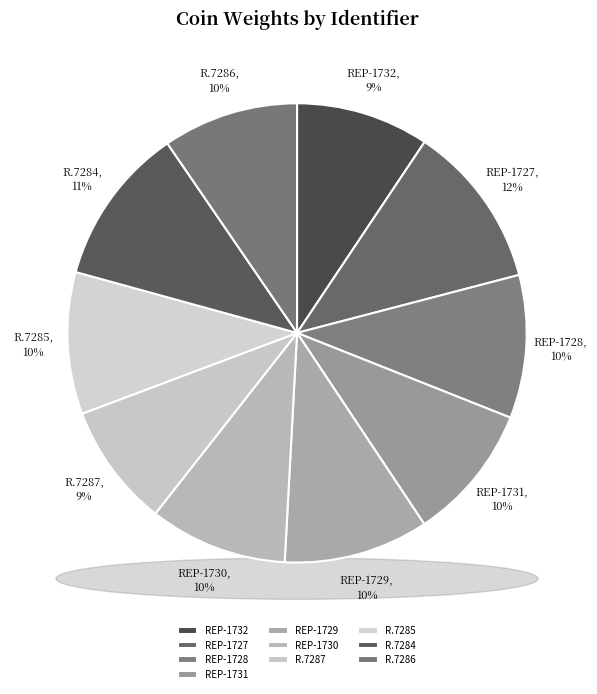

How many segments does this pie chart have?

10